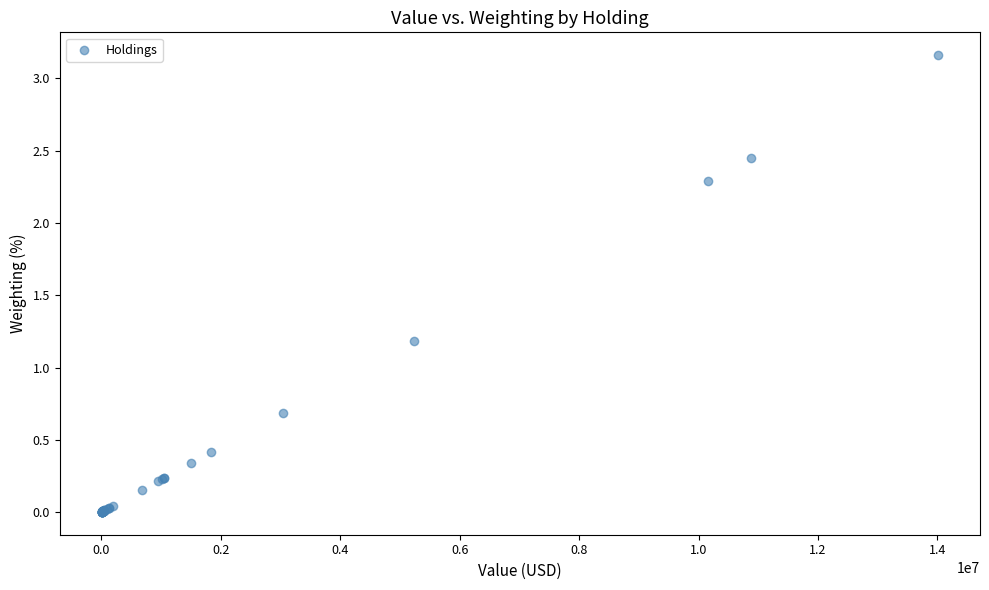

What Y value in the scatter plot is closest to 1?

1.2